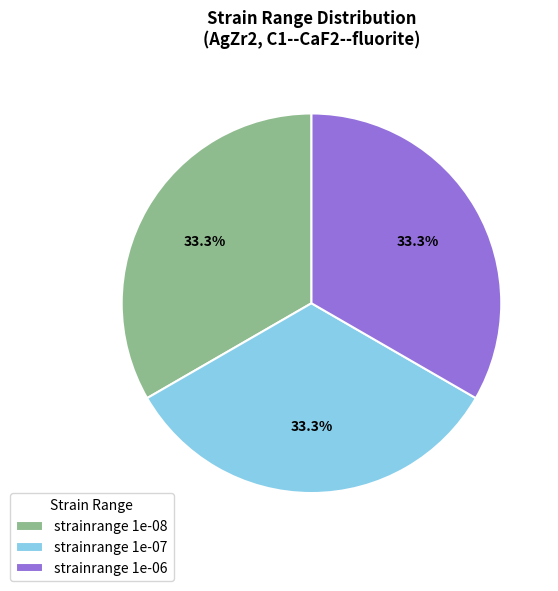

Does strainrange 1e-06 represent more than half of the total?

No